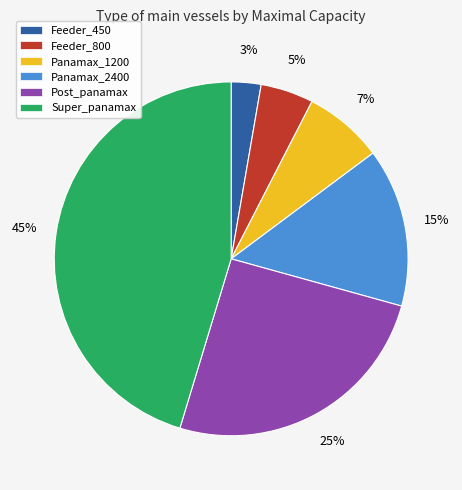

Combined, do Super_panamax and Panamax_1200 account for over 50%?

Yes